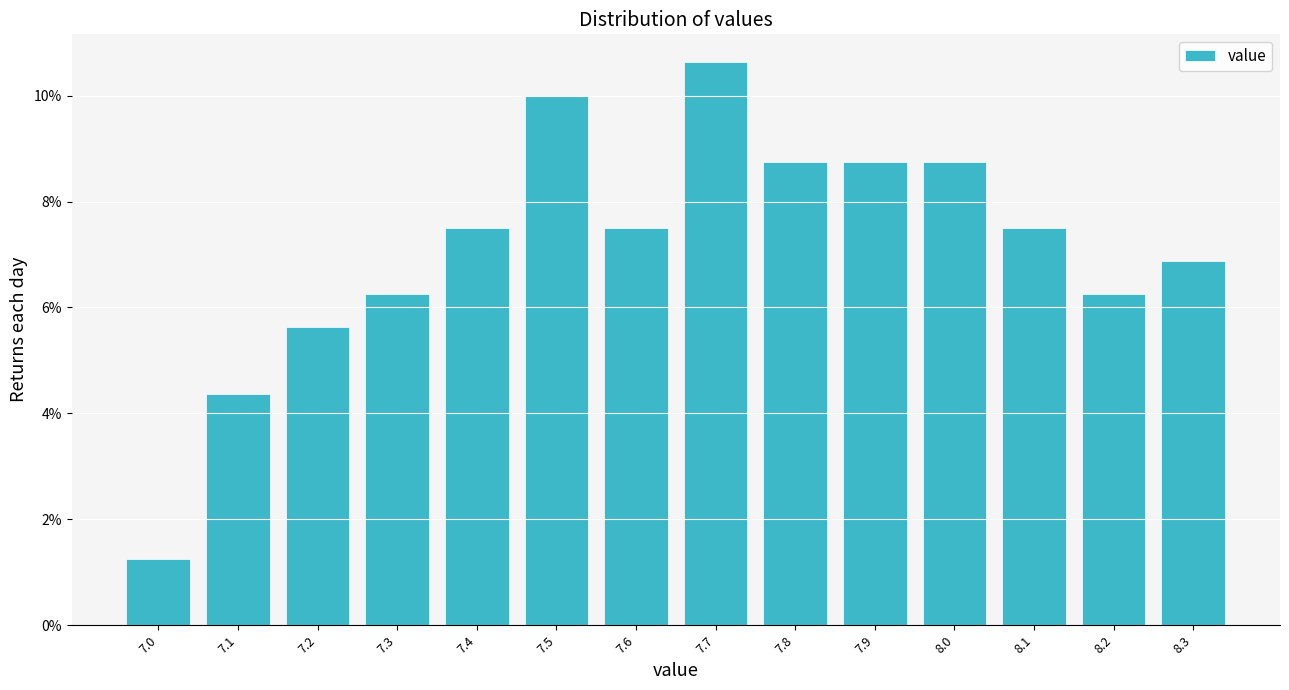

Where does the data first go above 7?

7.4